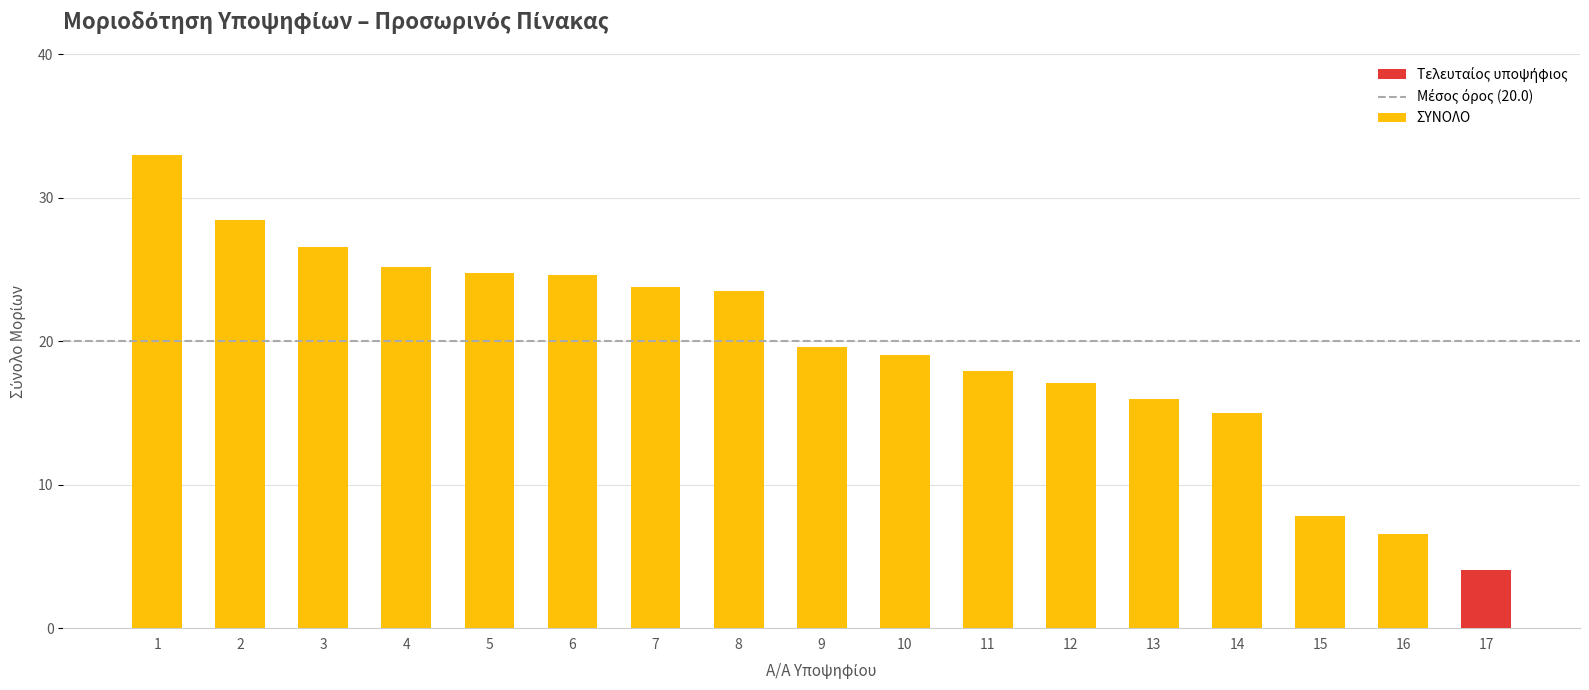

At which category does the chart reach its peak across all series?

1